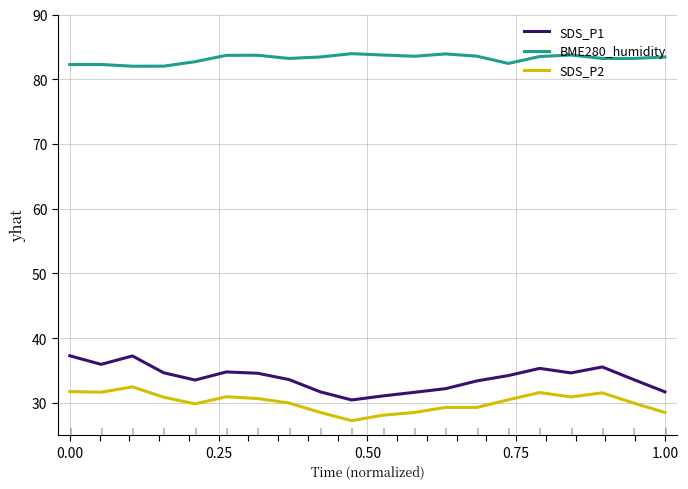

What is the sum of all BME280_humidity values?

1663.6